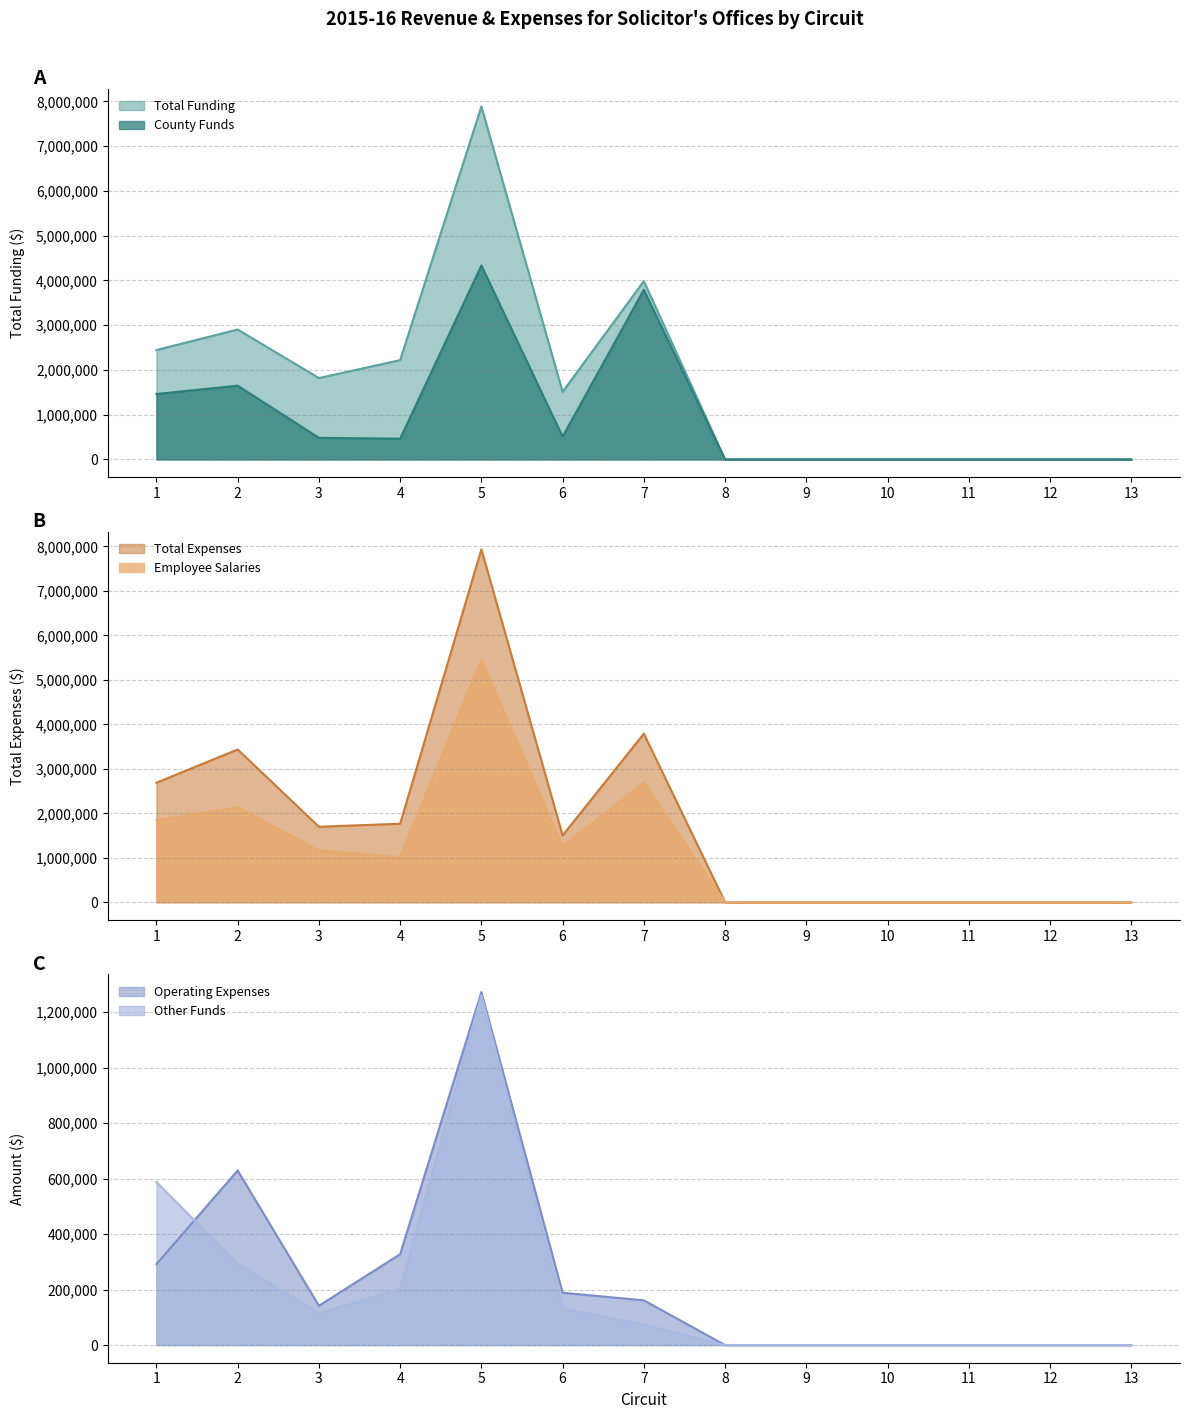

Rank the categories by Operating Expenses value from lowest to highest.

8, 9, 10, 11, 12, 13, 3, 7, 6, 1, 4, 2, 5